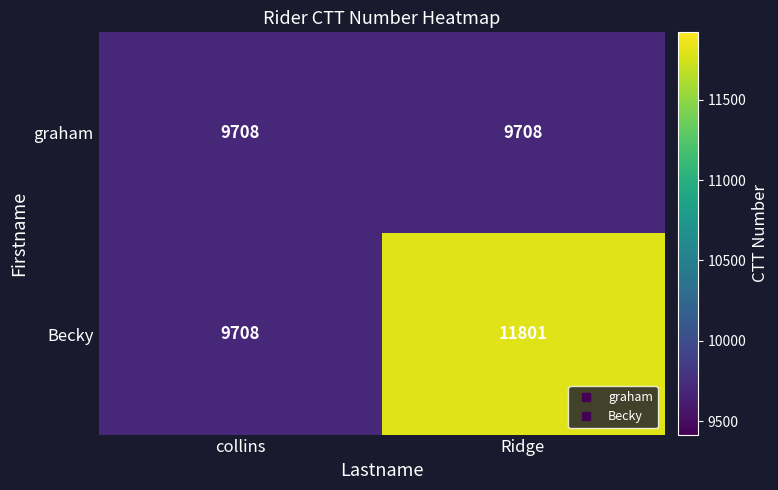

What is the maximum value for Becky?

11801